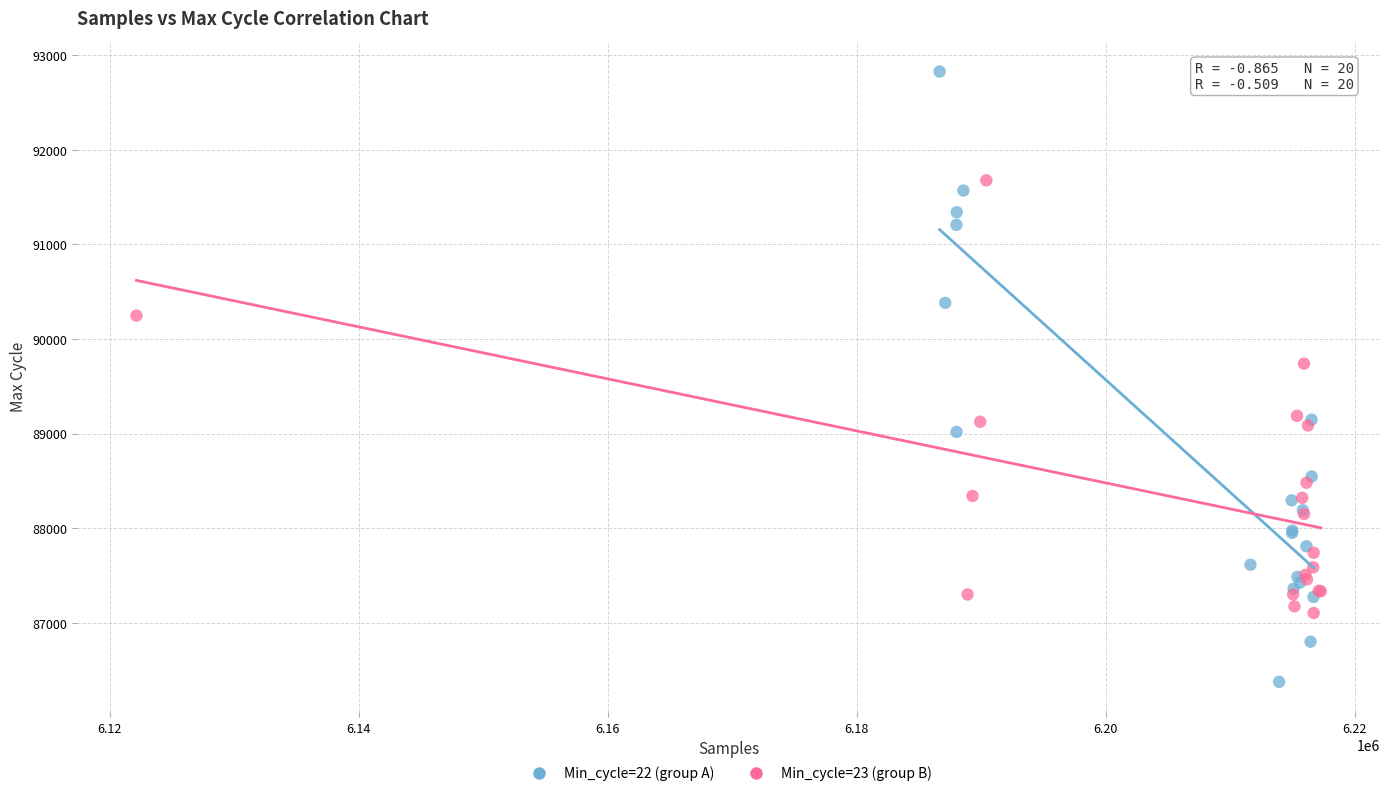

Which series reaches the minimum Y coordinate?

Min_cycle=22 (group A)